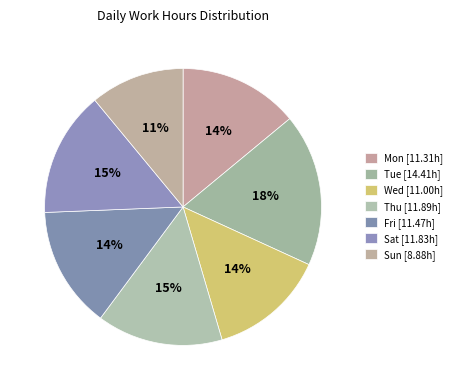

How many slices are in this pie chart?

7